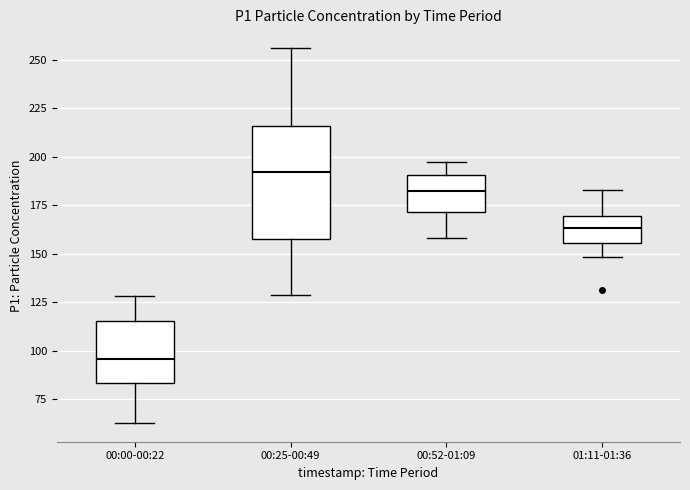

Which box has the lowest median line?

00:00-00:22